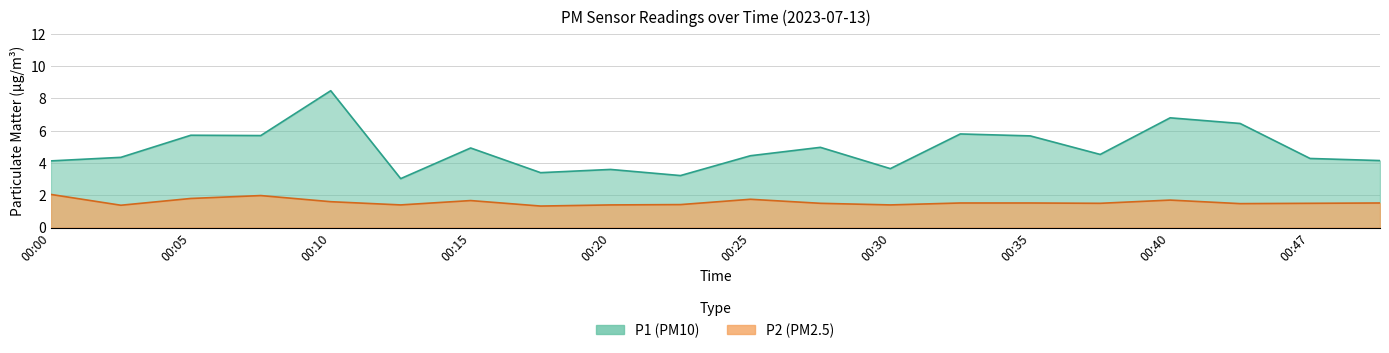

What are all the series names shown in the legend?

P1, P2